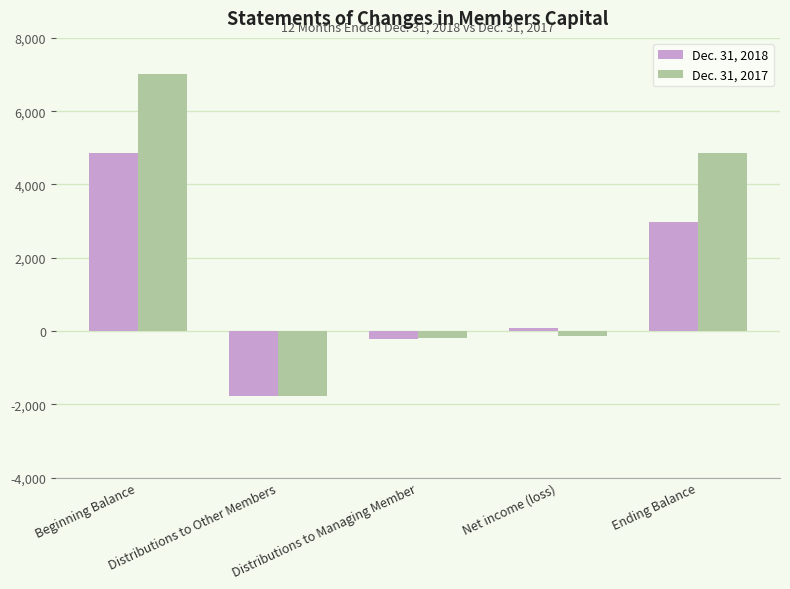

How many negative values does the Dec. 31, 2017 series have?

3